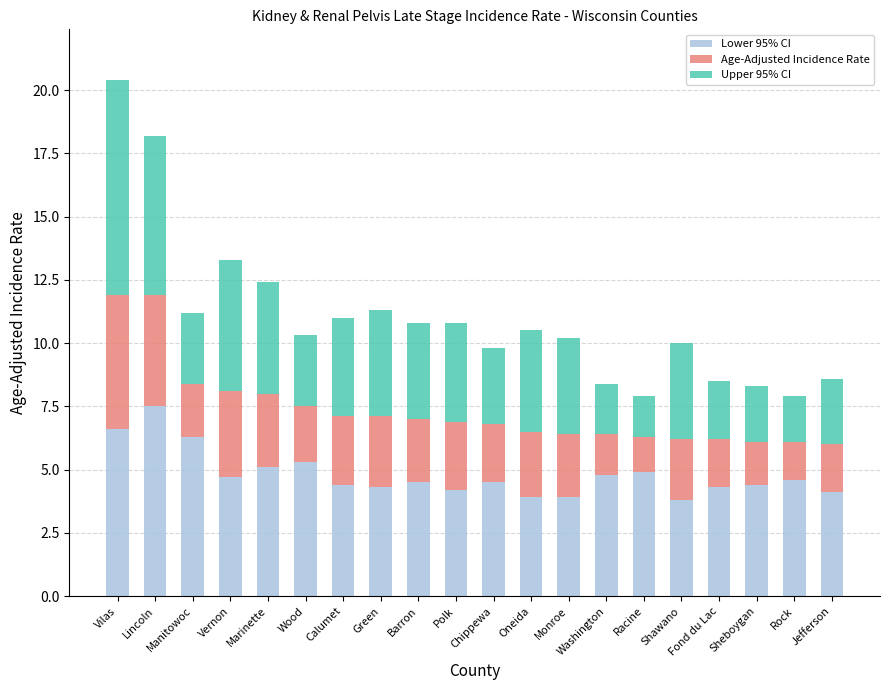

What is the minimum value for Lower 95% CI?

3.8